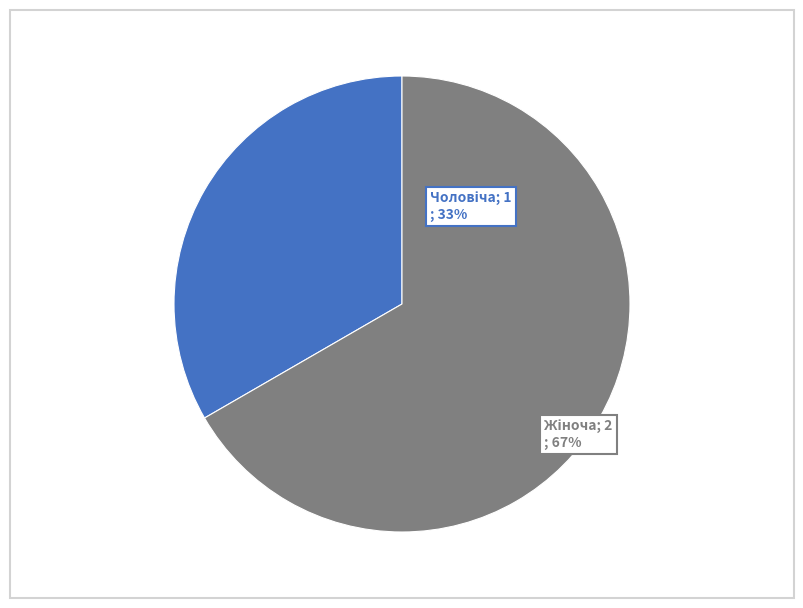

Is there any slice that represents more than half of the pie?

Yes